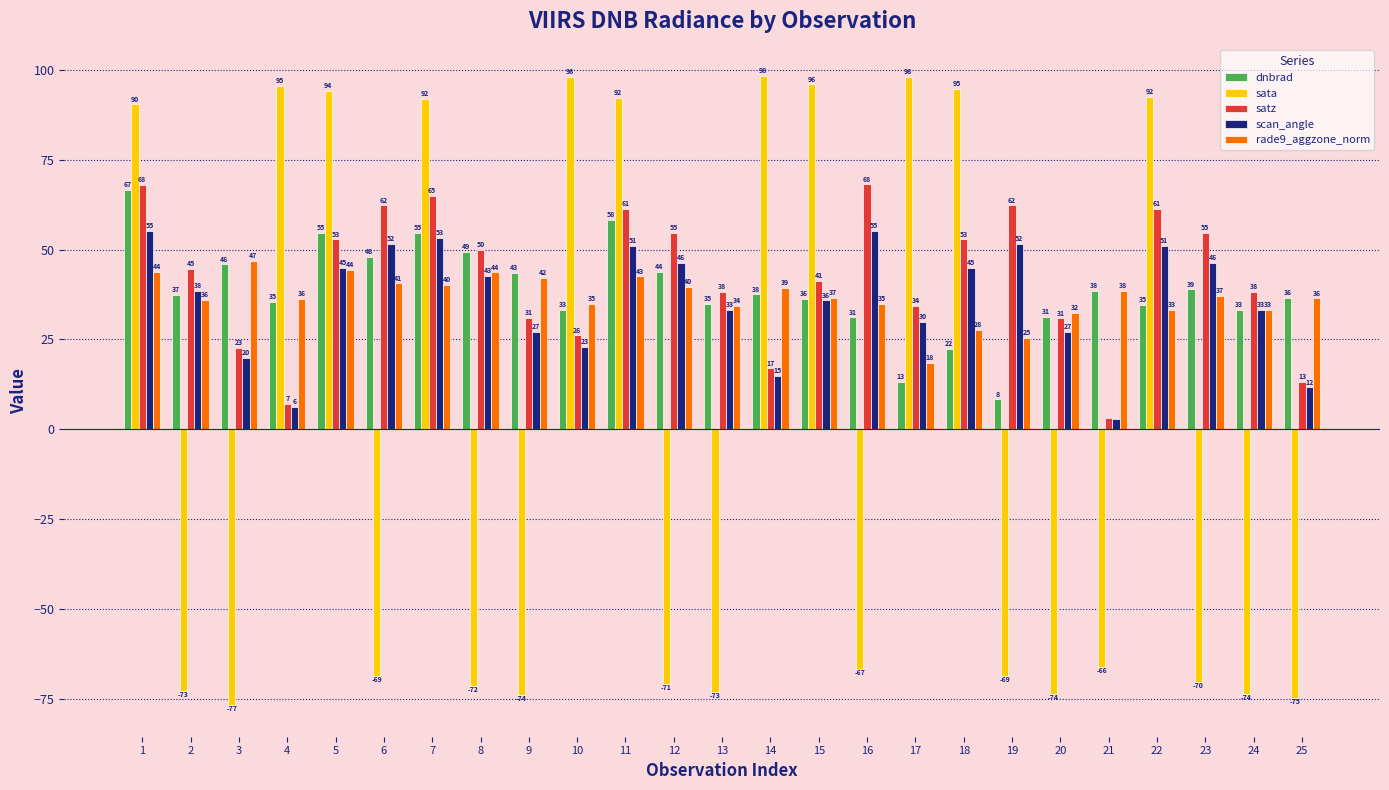

What is the minimum value shown in the chart?

-76.8